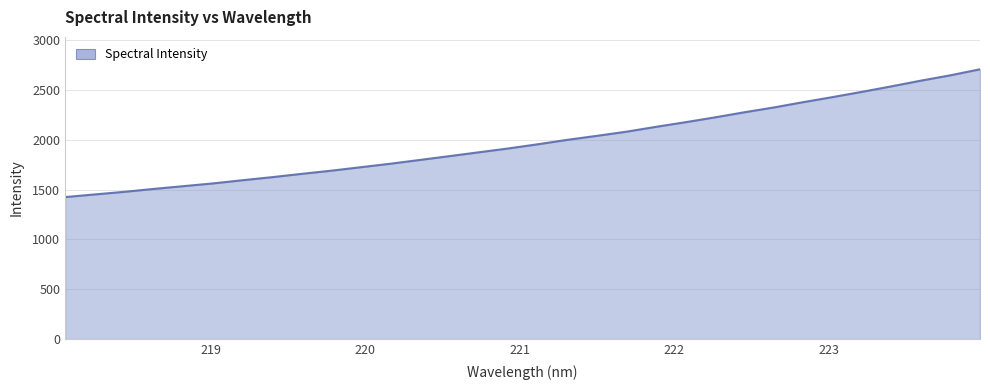

What is the difference between the maximum and minimum values?

1281.9